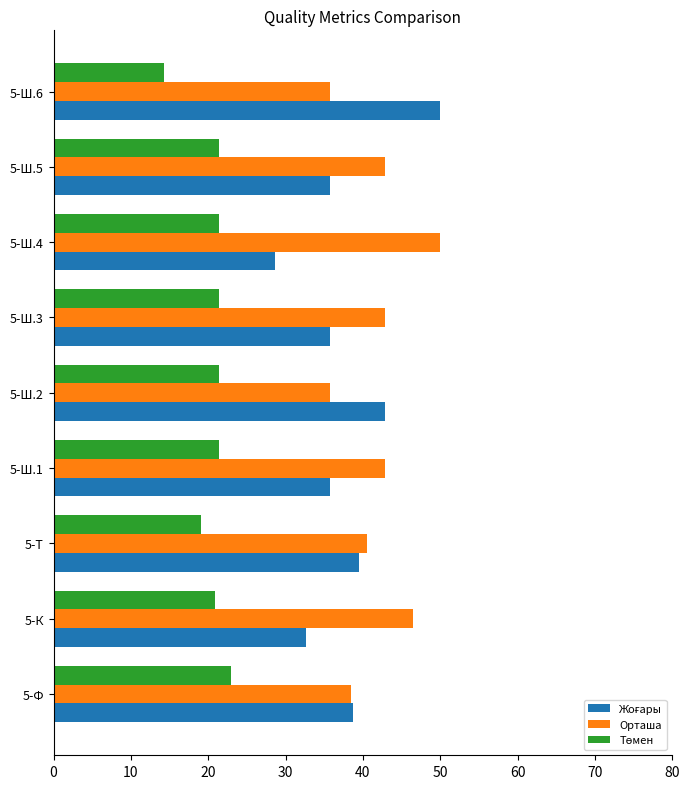

What is the average value of the Орташа series?

41.7